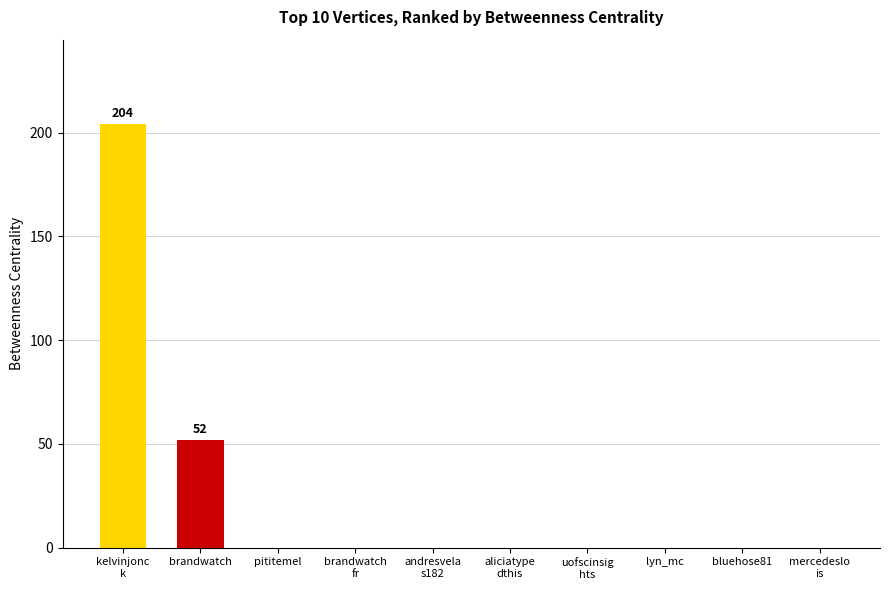

At which label is the value closest to 102?

brandwatch